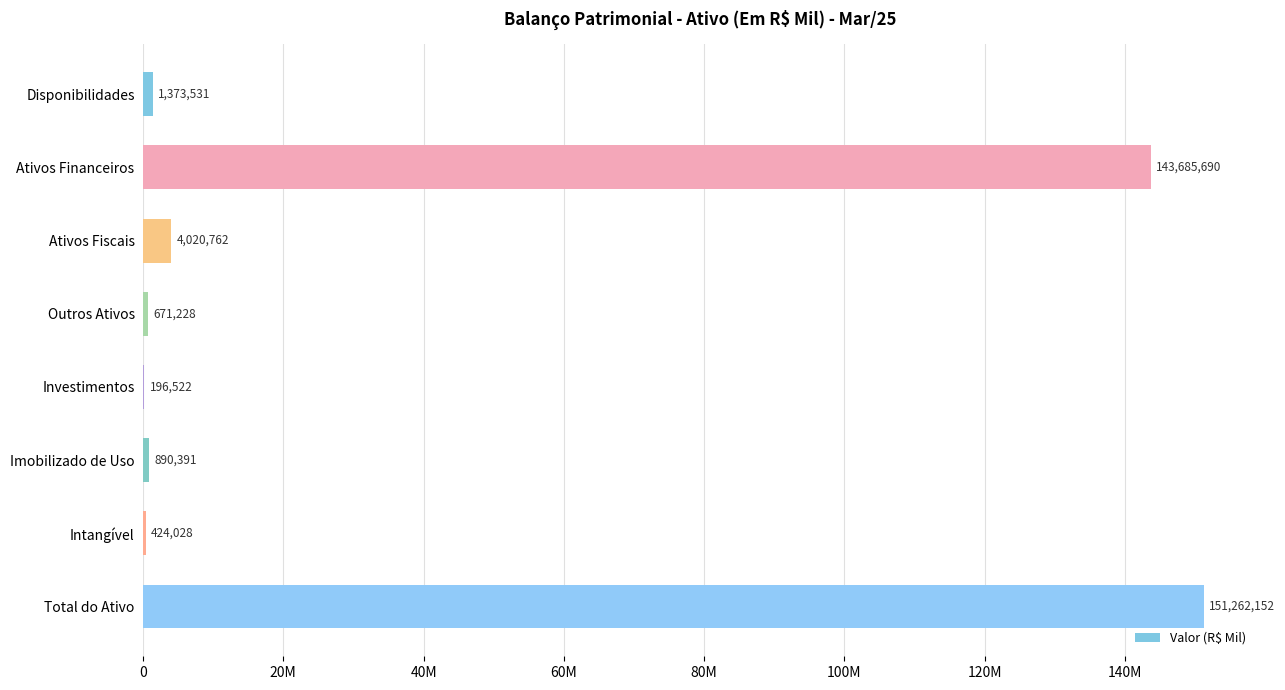

What is the greatest value displayed?

151262152